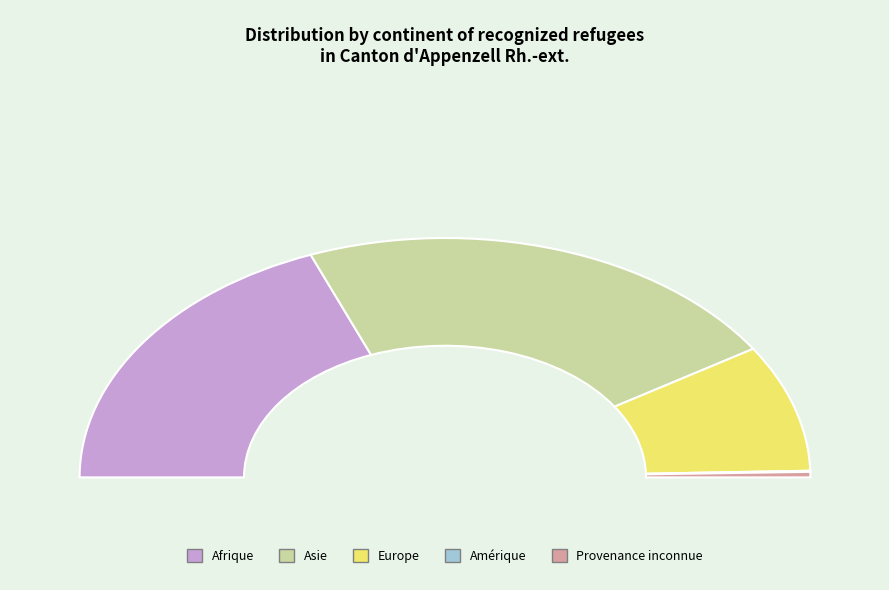

What percentage is NOT represented by Amérique?

99.9%